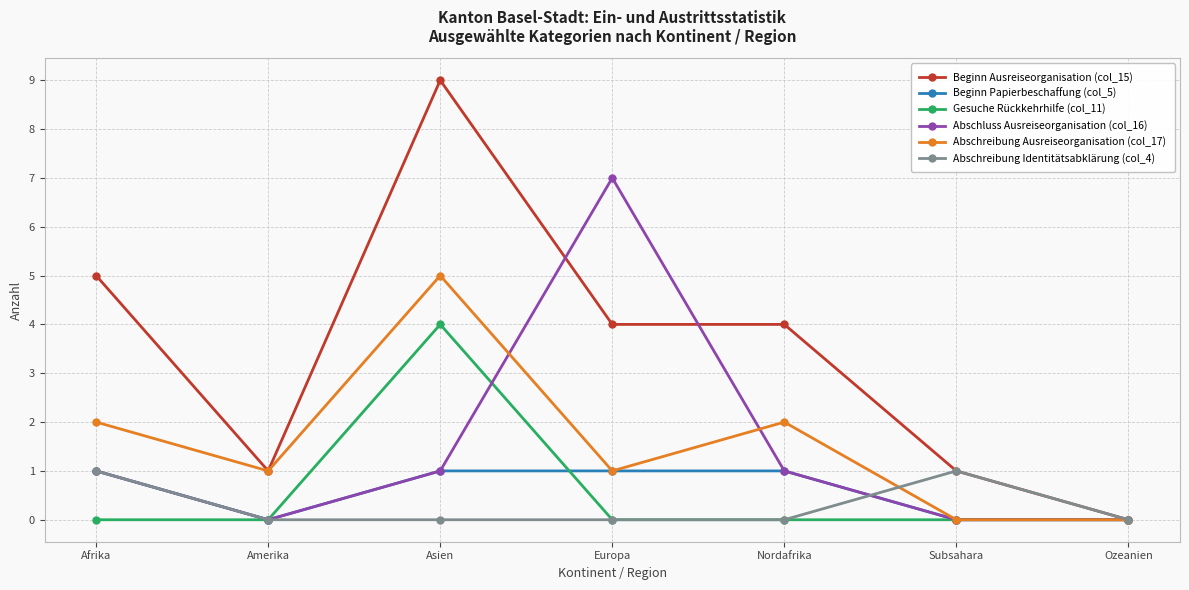

What is the spread (max minus min) of values at Europa?

7